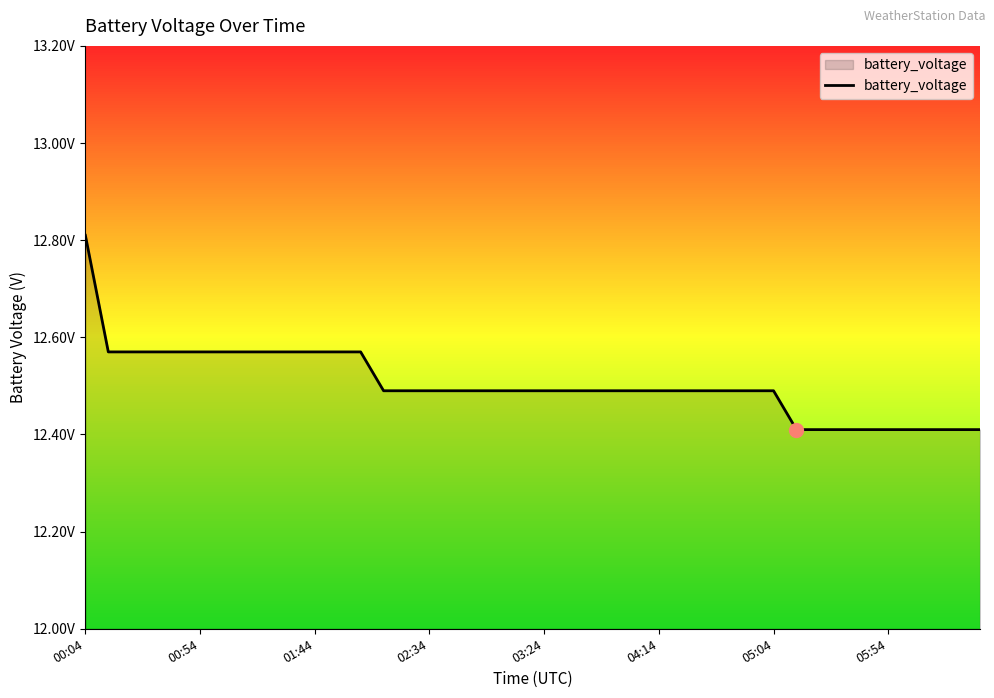

Reading left to right, what are all the values shown in this chart?

12.8	12.6	12.6	12.6	12.6	12.6	12.6	12.6	12.6	12.6	12.6	12.6	12.6	12.5	12.5	12.5	12.5	12.5	12.5	12.5	12.5	12.5	12.5	12.5	12.5	12.5	12.5	12.5	12.5	12.5	12.5	12.4	12.4	12.4	12.4	12.4	12.4	12.4	12.4	12.4